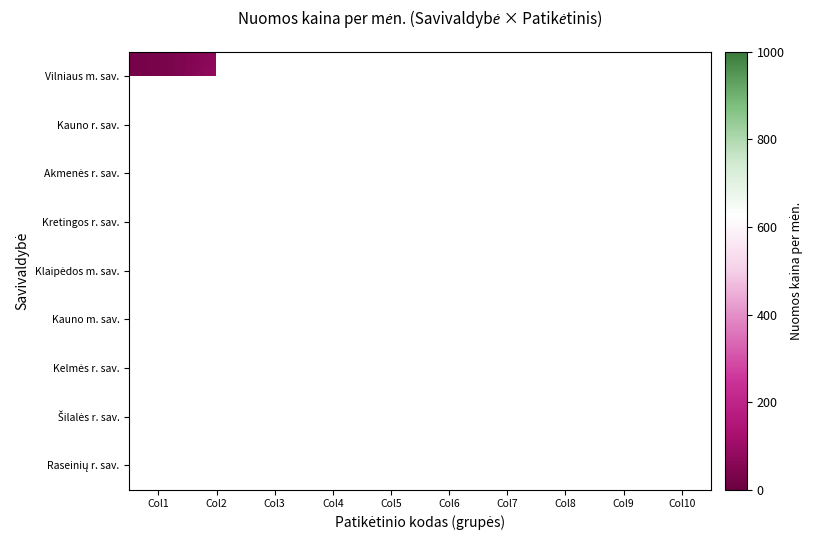

List the series in order of their peak value, lowest first.

Kelmės r. sav., Akmenės r. sav., Raseinių r. sav., Šilalės r. sav., Kretingos r. sav., Vilniaus m. sav., Kauno m. sav., Kauno r. sav., Klaipėdos m. sav.